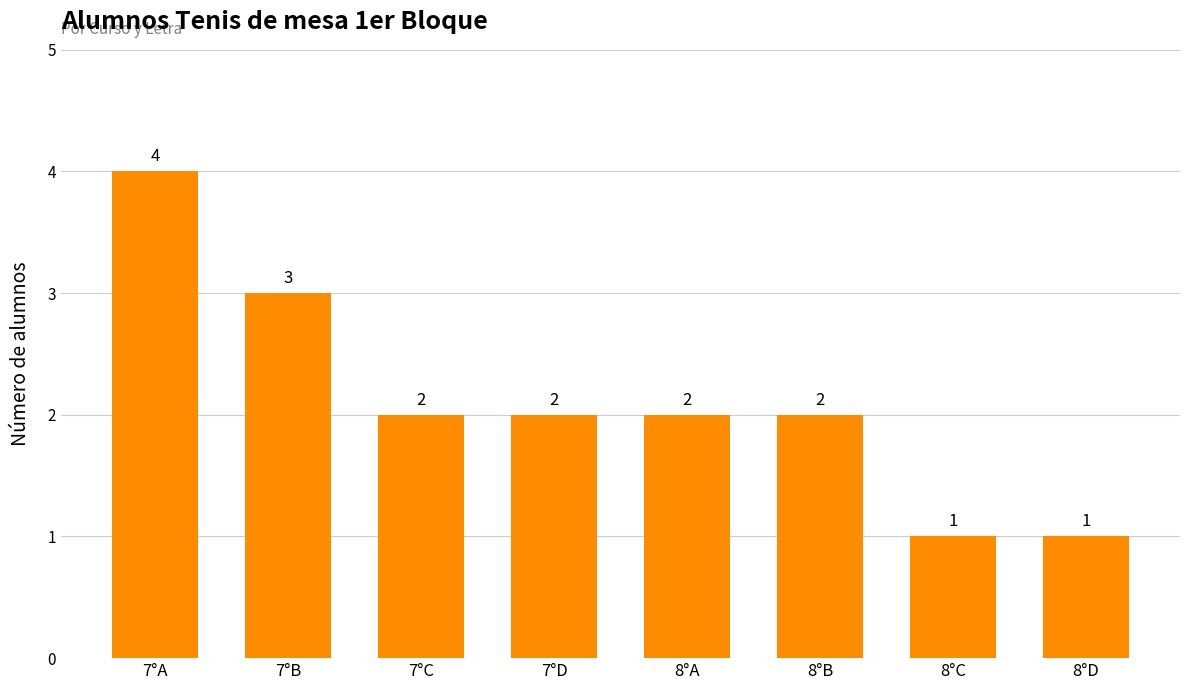

What is the greatest value displayed?

4